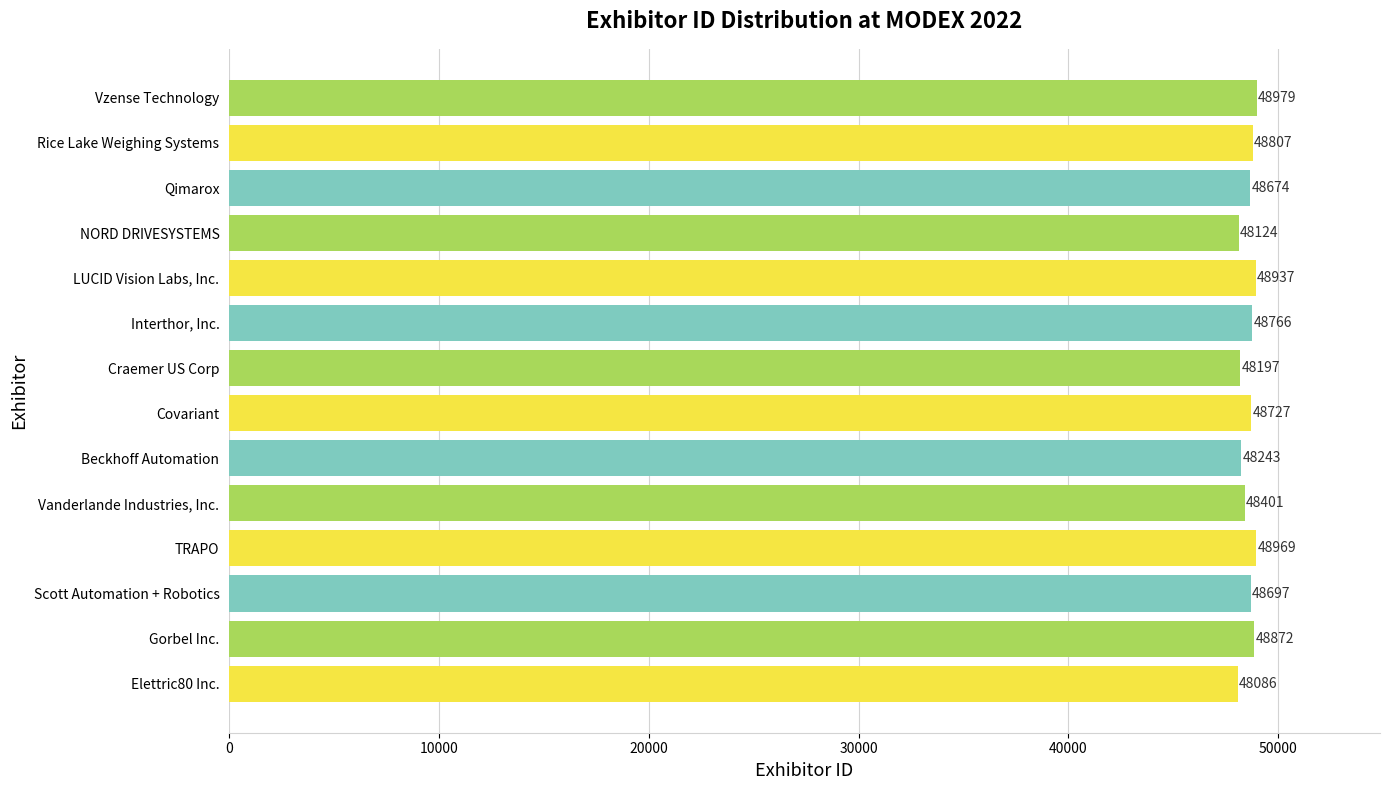

How many values are below 48727?

7